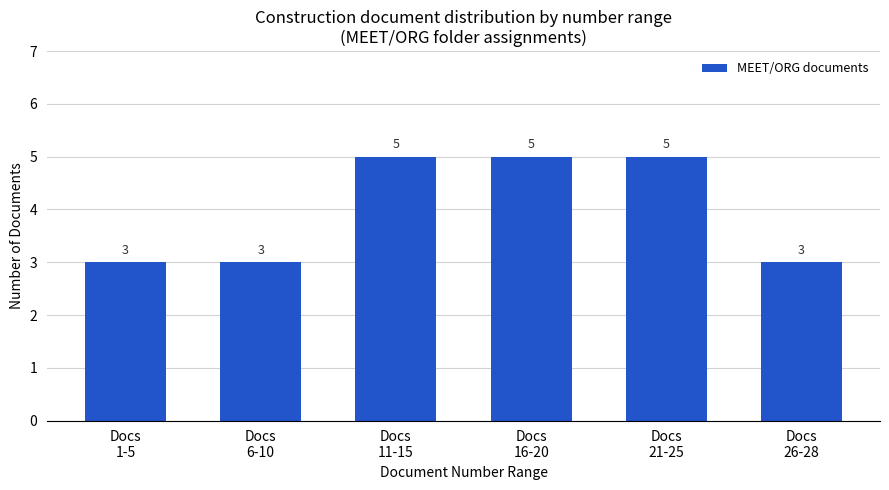

What is the value of the 4th bar from the left?

5